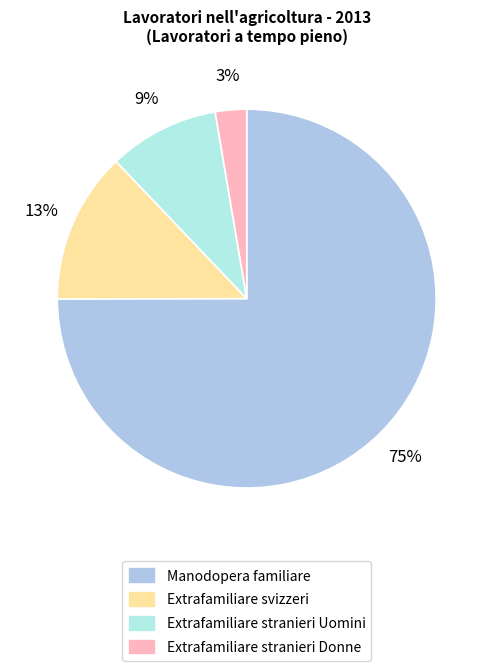

The Extrafamiliare svizzeri slice represents 1% of the pie. True or false?

False